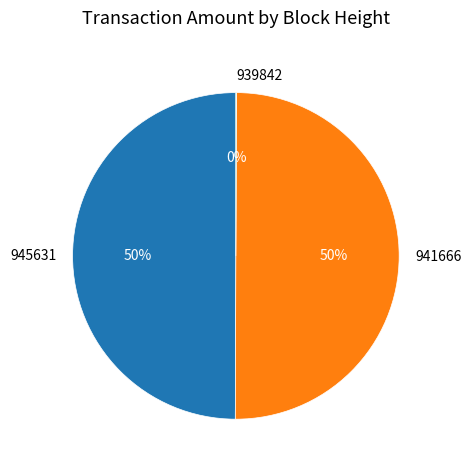

Do 941666 and 945631 together represent more than half of the pie?

Yes